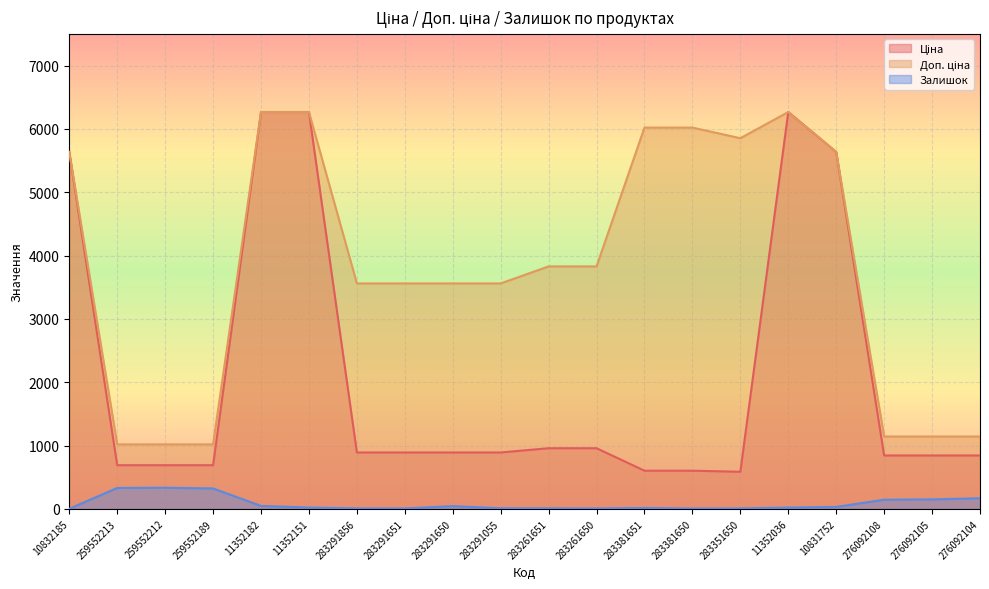

True or false: Ціна and Доп. ціна cross at least once.

False